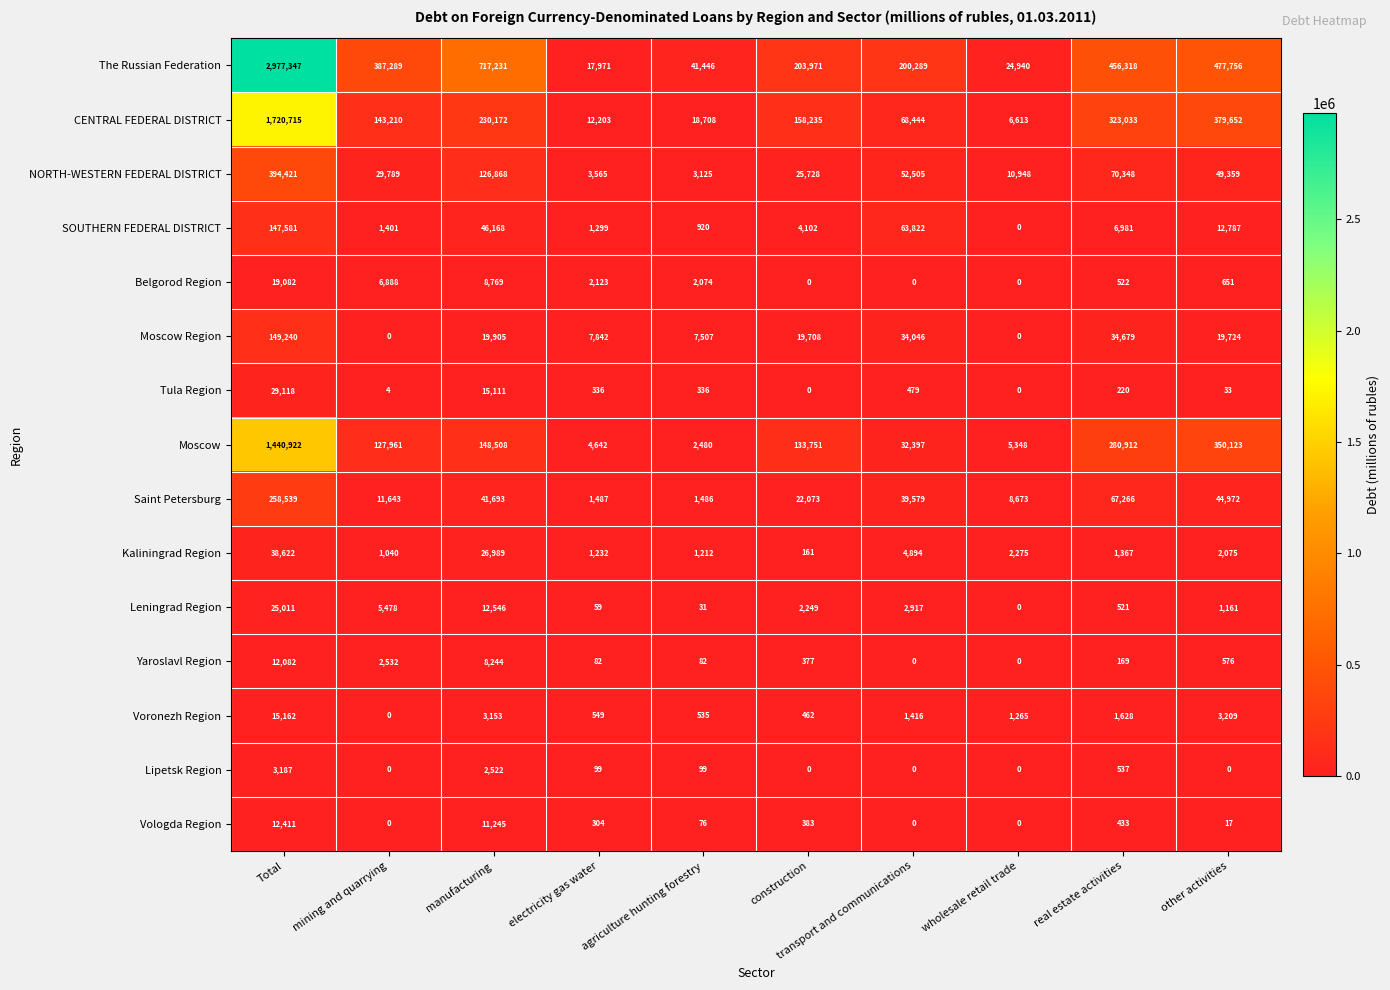

What is the sum of all Saint Petersburg values?

497411